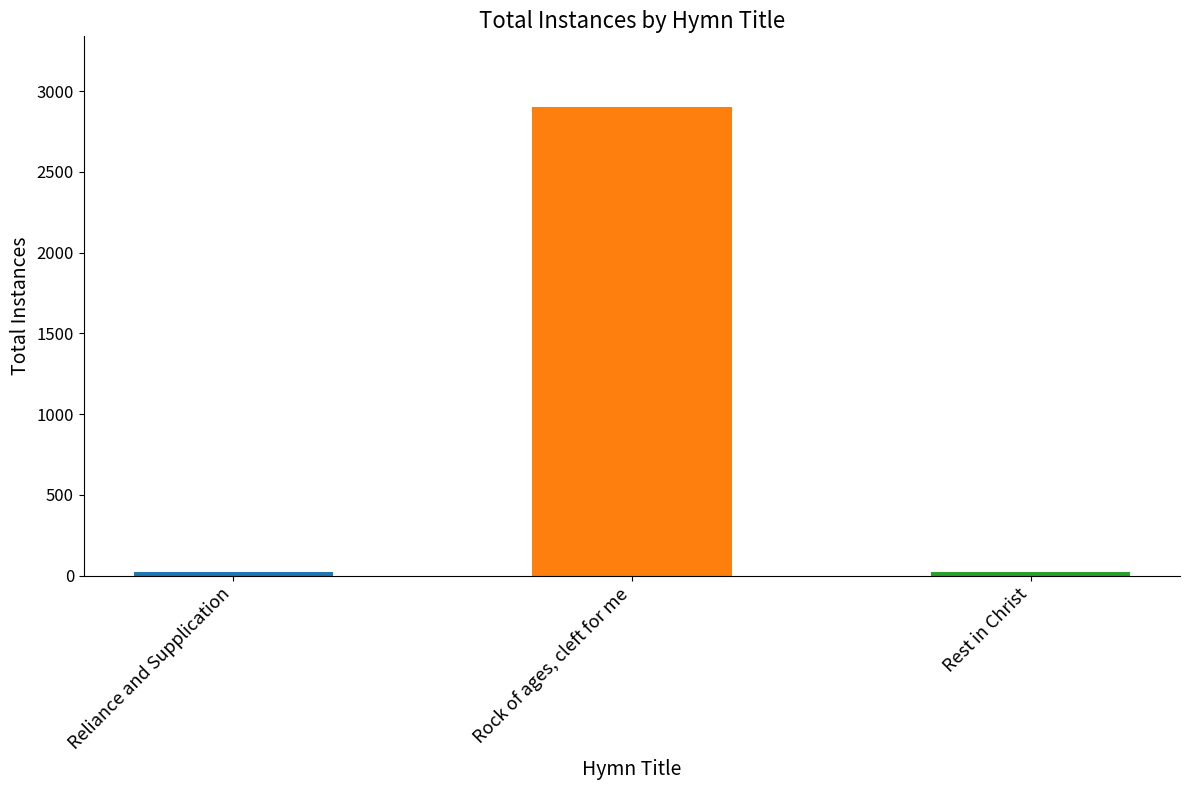

What is the change in value from Rock of ages, cleft for me to Rest in Christ?

-2885